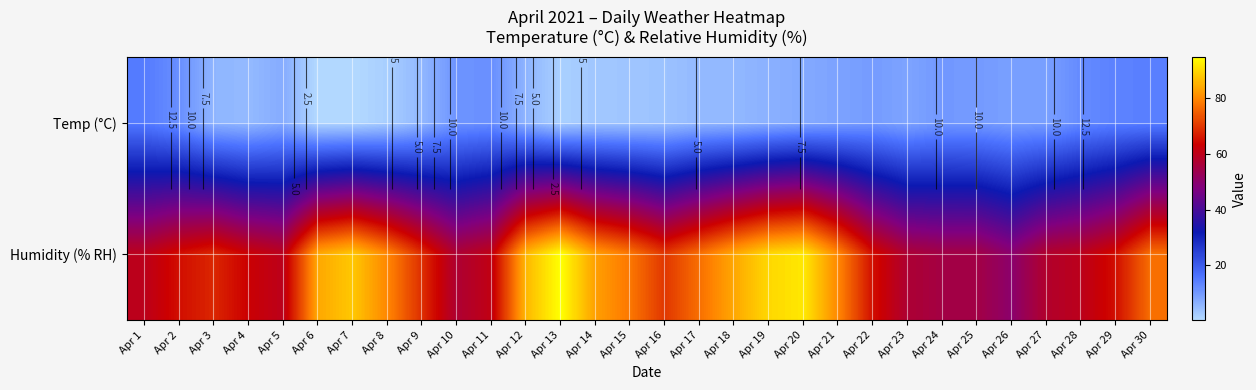

True or false: Temp (°C) has a value of 3.0 at Apr 20.

False